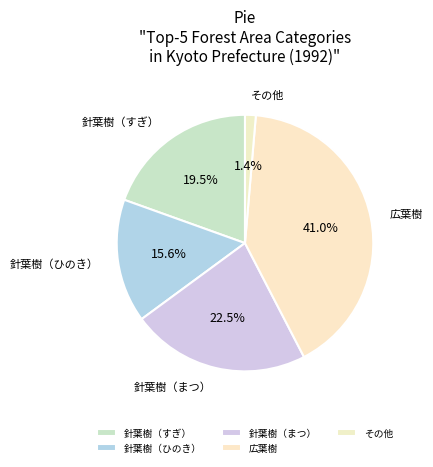

The 針葉樹（まつ） slice represents 36% of the pie. True or false?

False